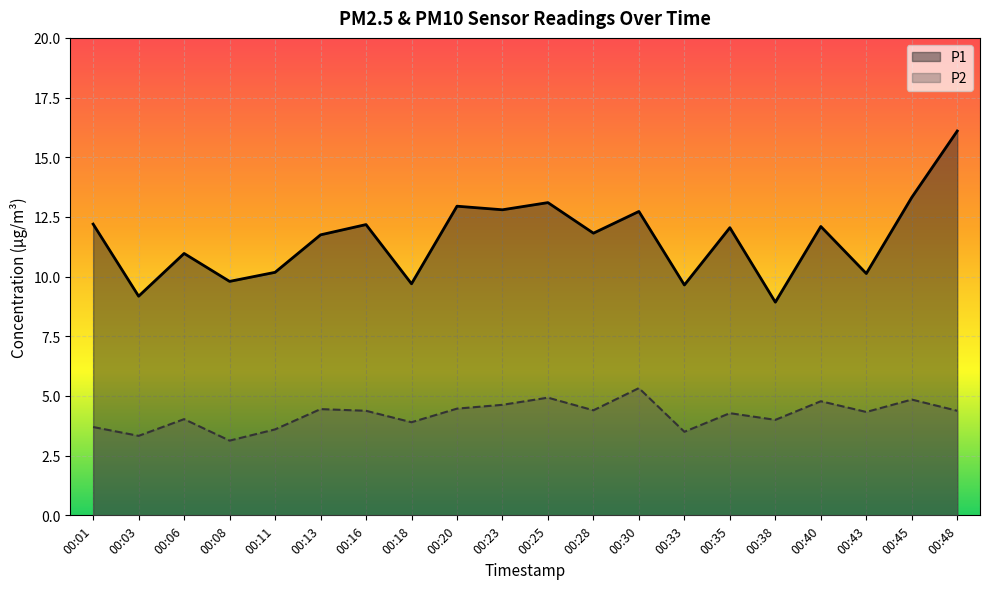

At which category does the chart reach its peak across all series?

00:48